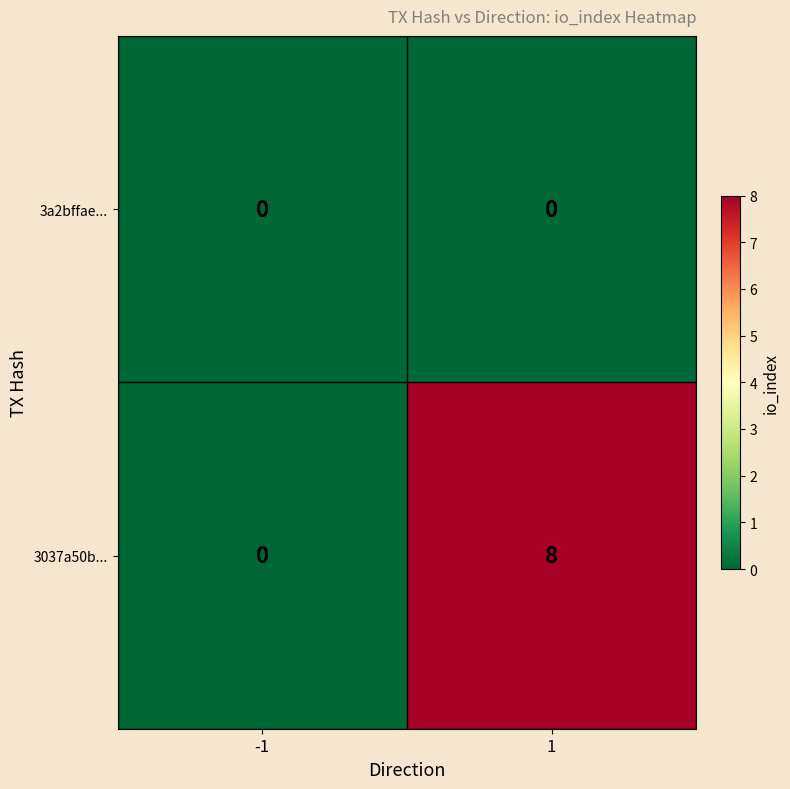

Reading left to right, list all the values displayed in this chart.

3a2bffae...: -1=0	1=0
3037a50b...: -1=0	1=8